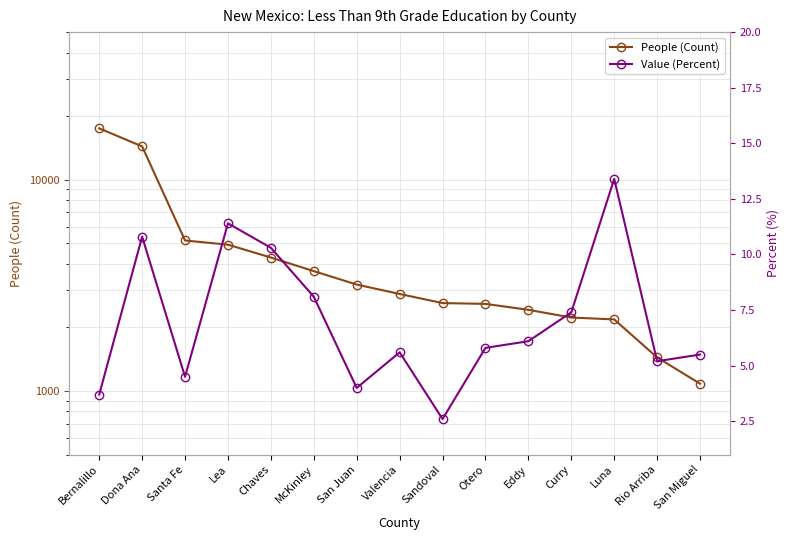

Reading left to right, what are all the values shown in this chart?

People (Count): 17515.0	14385.0	5159.0	4929.0	4284.0	3694.0	3191.0	2880.0	2608.0	2585.0	2423.0	2228.0	2182.0	1442.0	1083.0
Value (Percent): 3.7	10.8	4.5	11.4	10.3	8.1	4.0	5.6	2.6	5.8	6.1	7.4	13.4	5.2	5.5